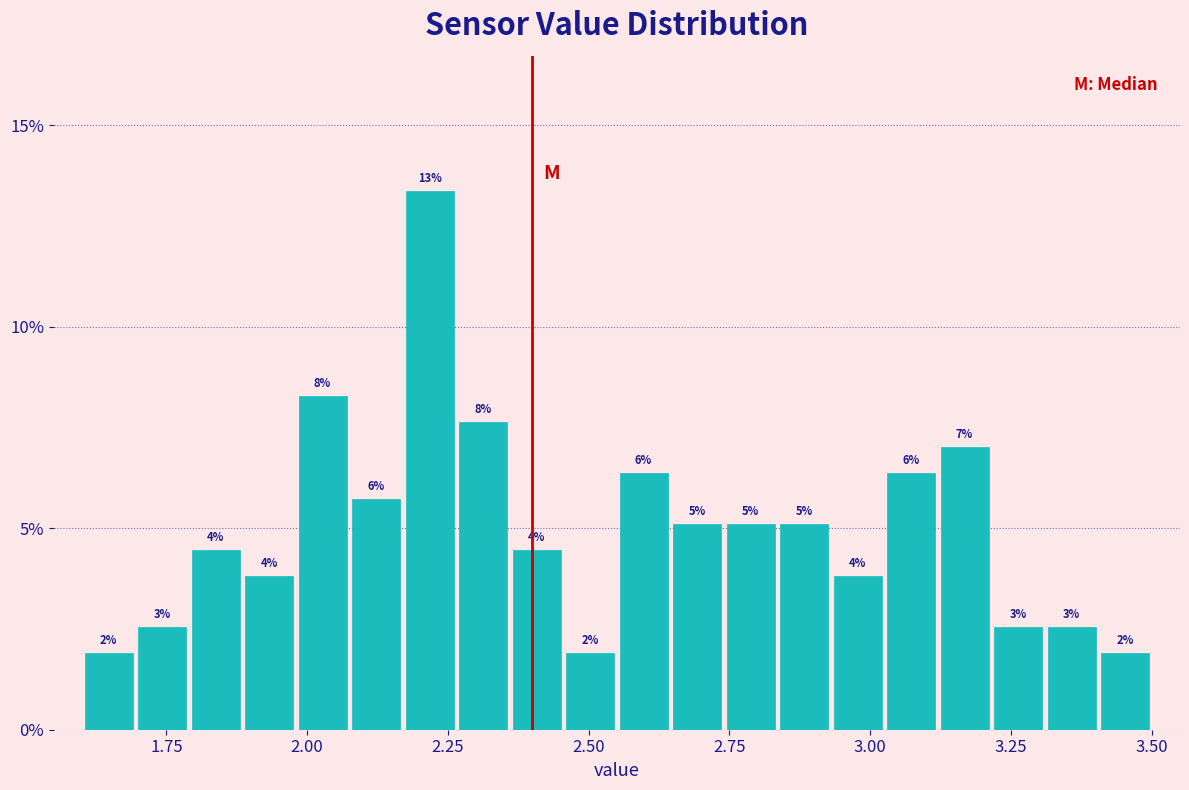

Around what value on the x-axis is the tallest bar? Give the approximate position of its centre, as read against the axis.

2.20